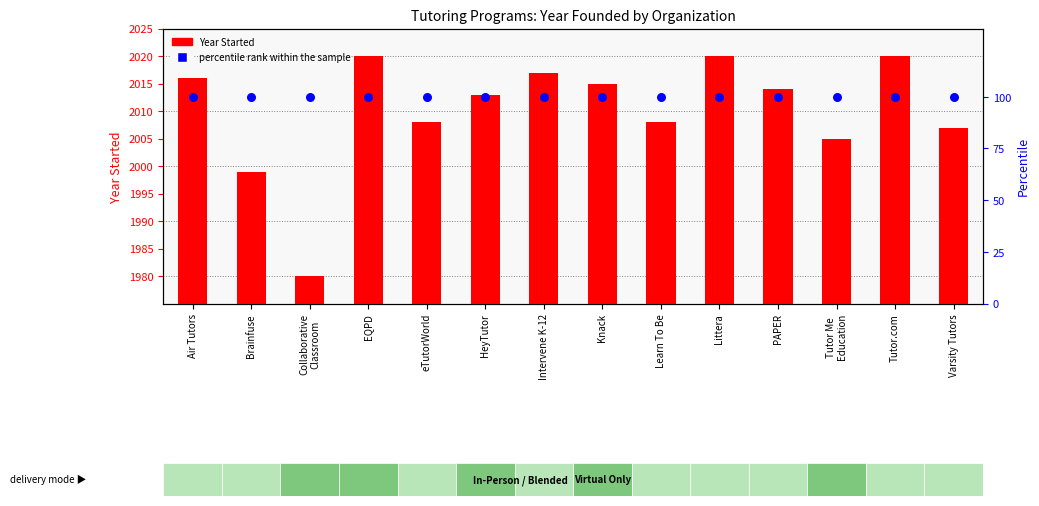

At how many categories does at least one series exceed 1880?

14